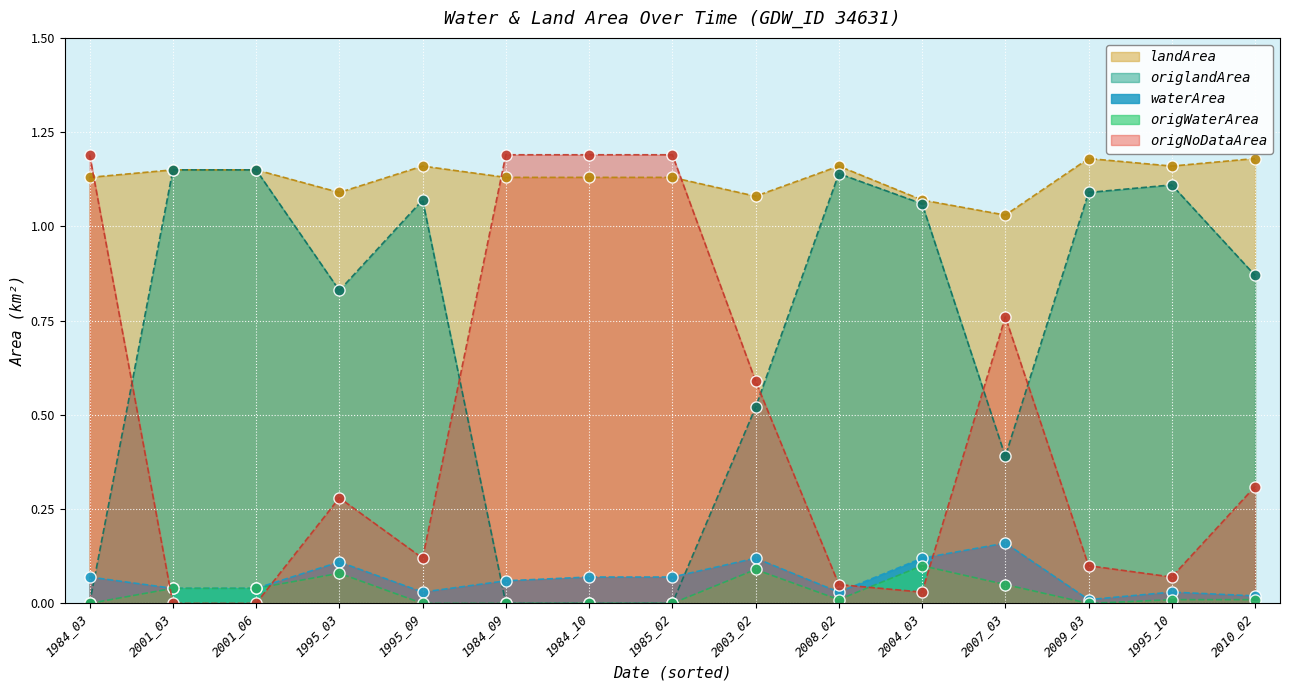

True or false: waterArea and landArea cross at least once.

False